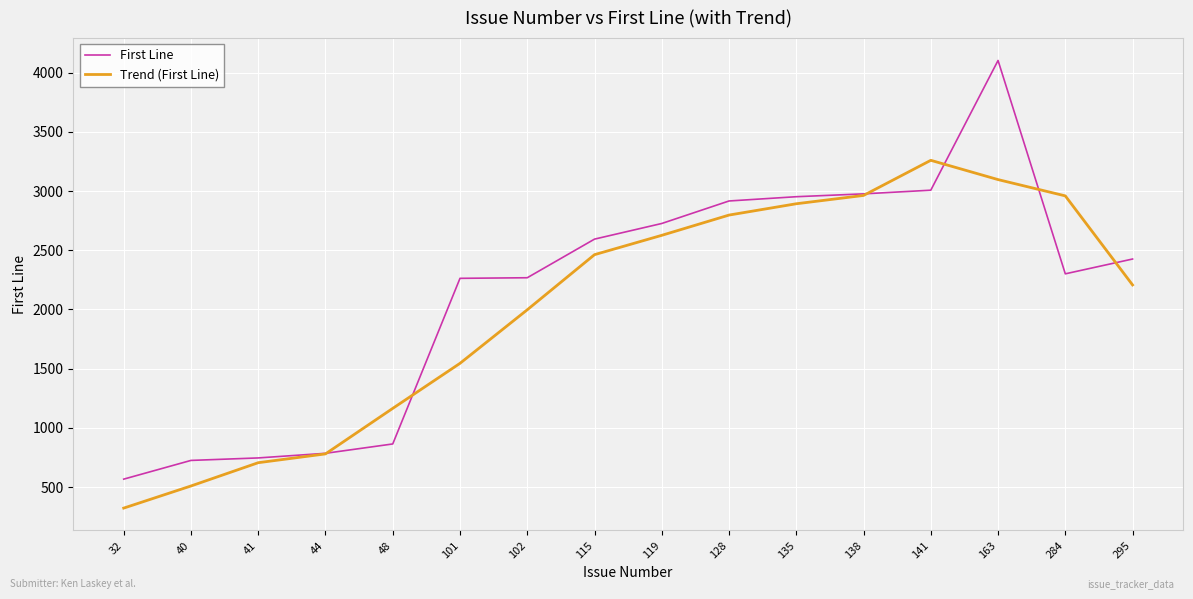

Which series has the widest spread of values?

First Line